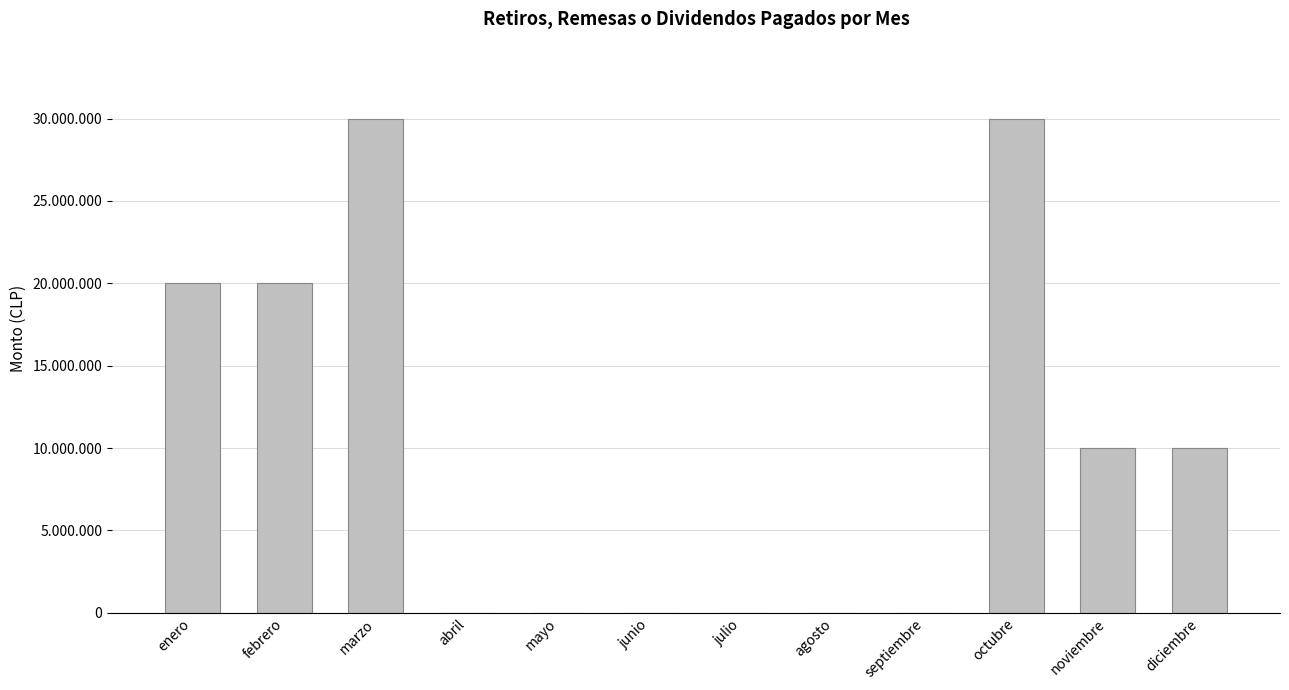

The value at diciembre is 10000000. True or false?

True